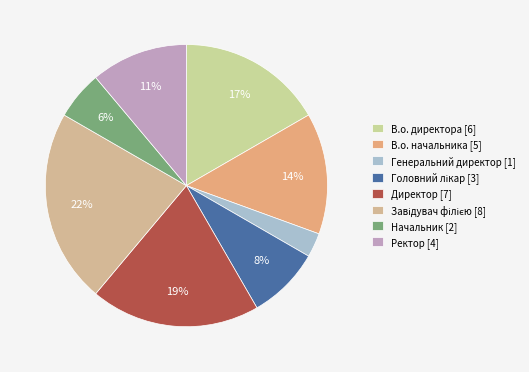

How many segments does this pie chart have?

8